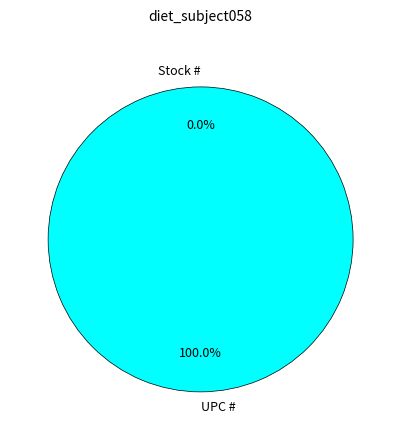

Does Stock # account for over 50% of the chart?

No